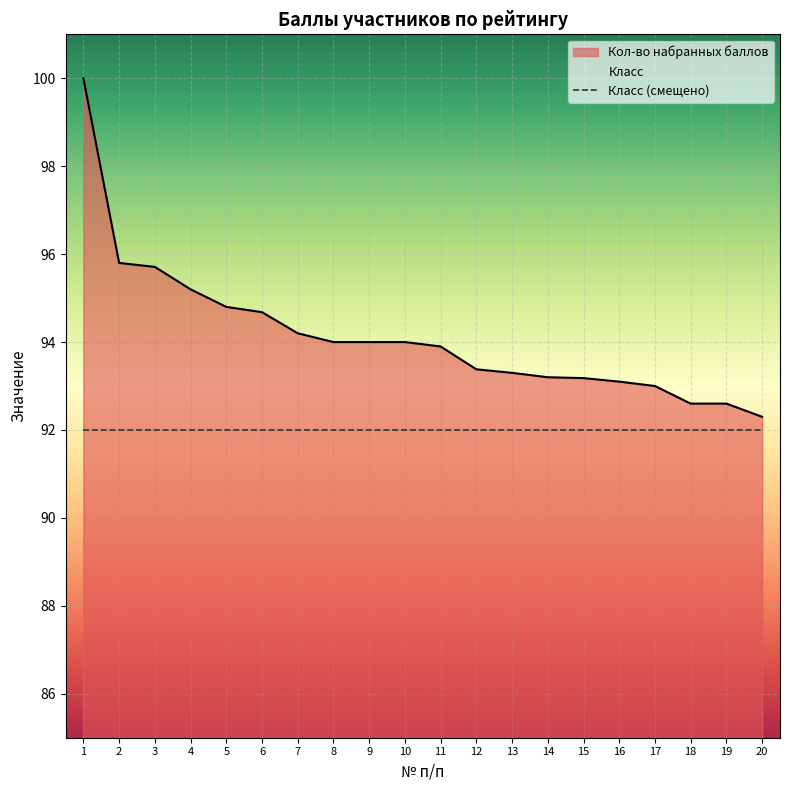

What is the sum of all values?

1883.0